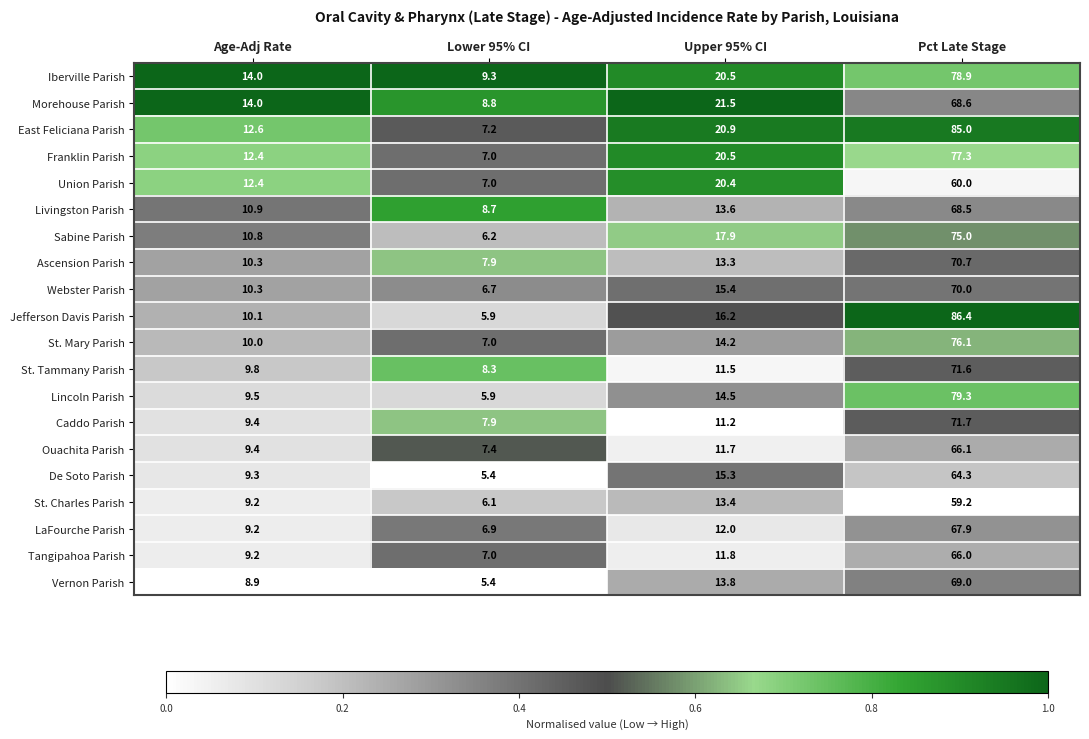

What is the highest value of the Ascension Parish series?

70.7